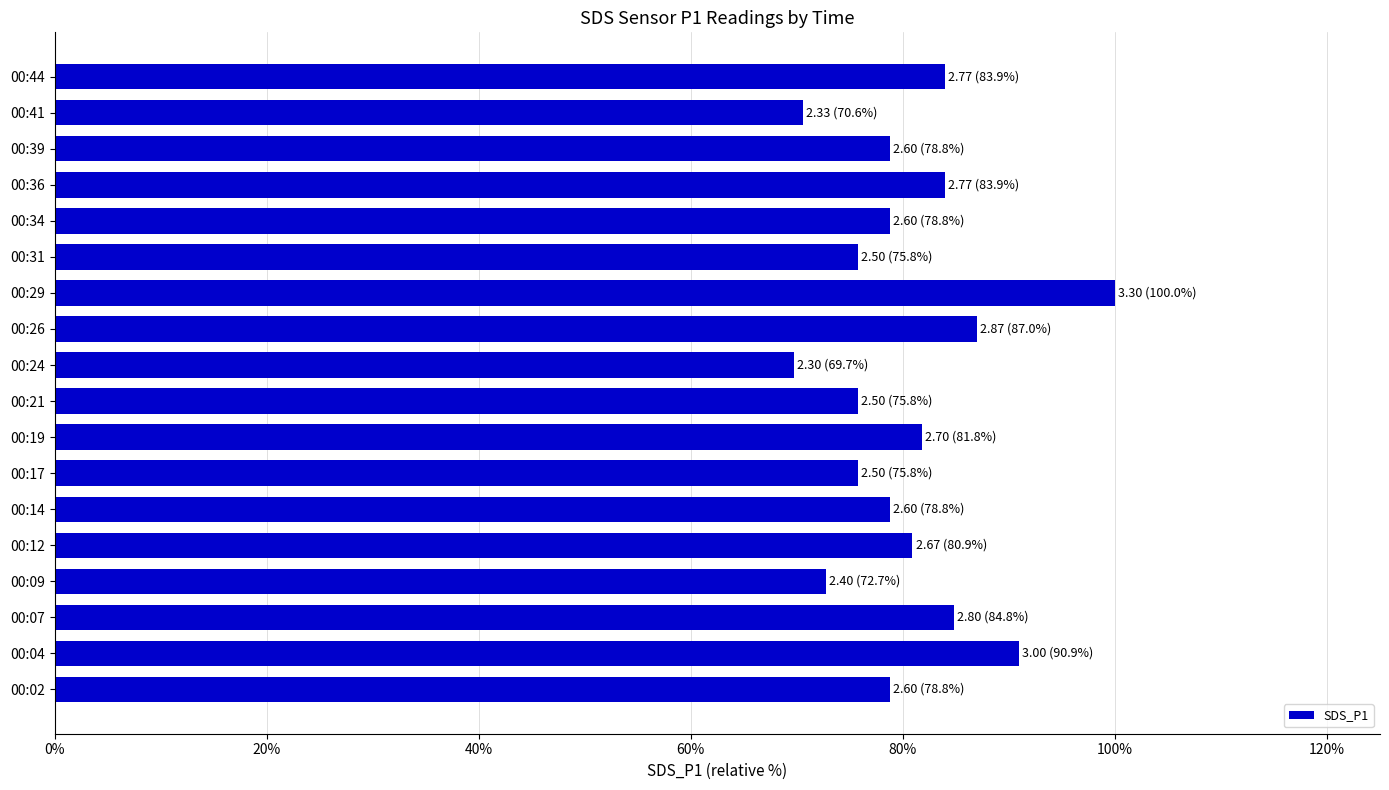

At which category does the chart reach its peak across all series?

00:29